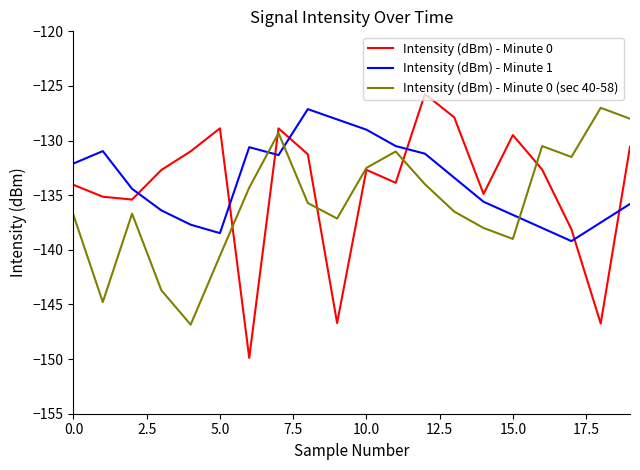

Which series has the widest spread of values?

Intensity (dBm) - Minute 0